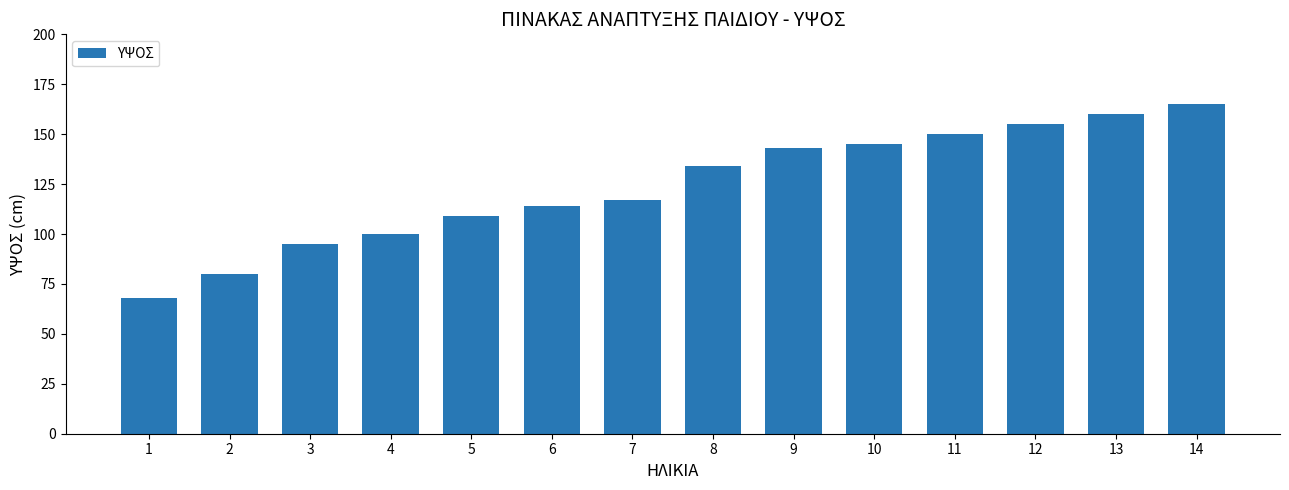

The value at 9 is 143. True or false?

True